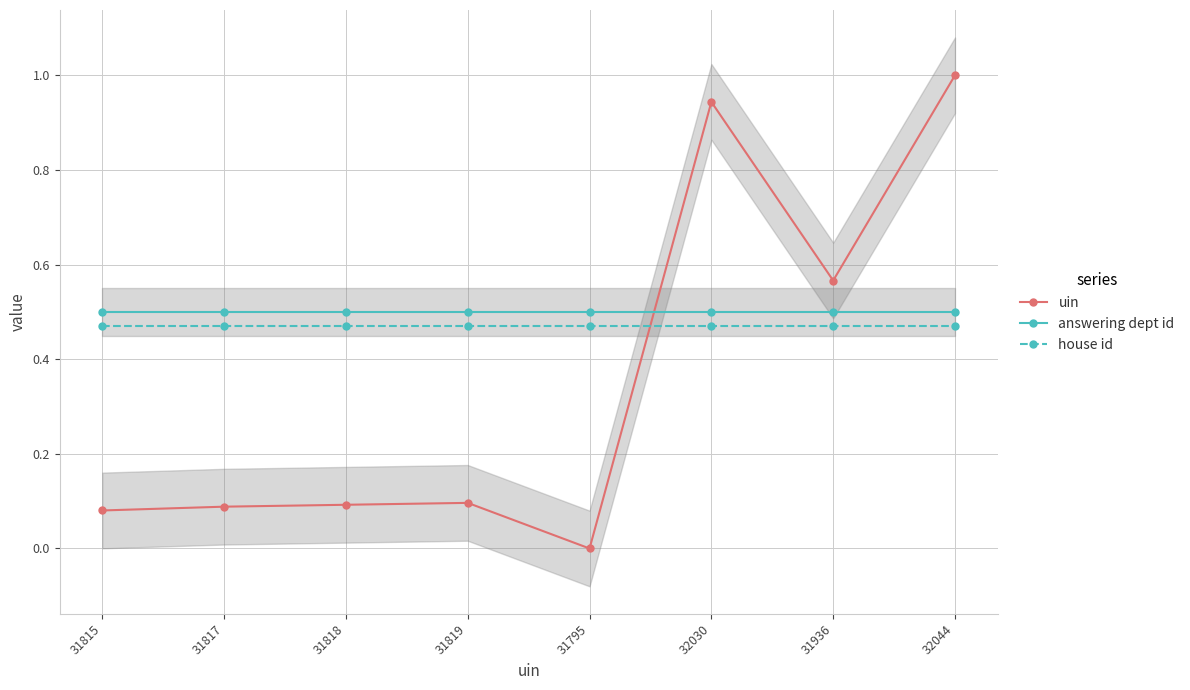

How many lines are shown in the chart?

3